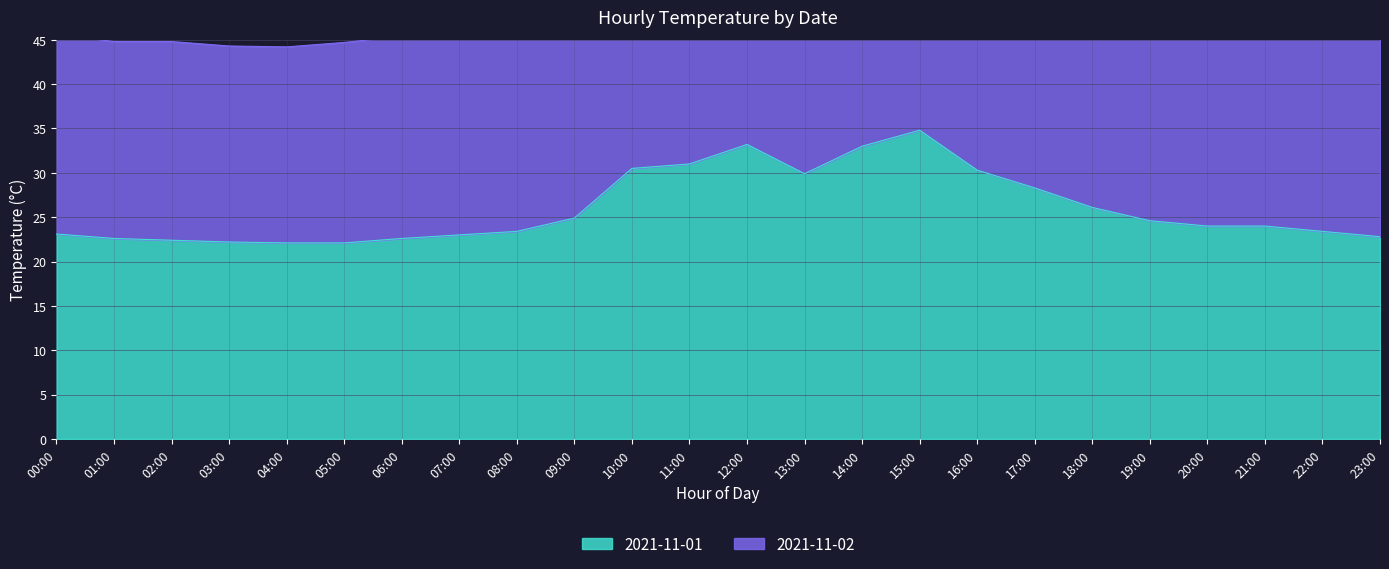

Approximately how many times larger is the value at 01:00 compared to 15:00?

0.6